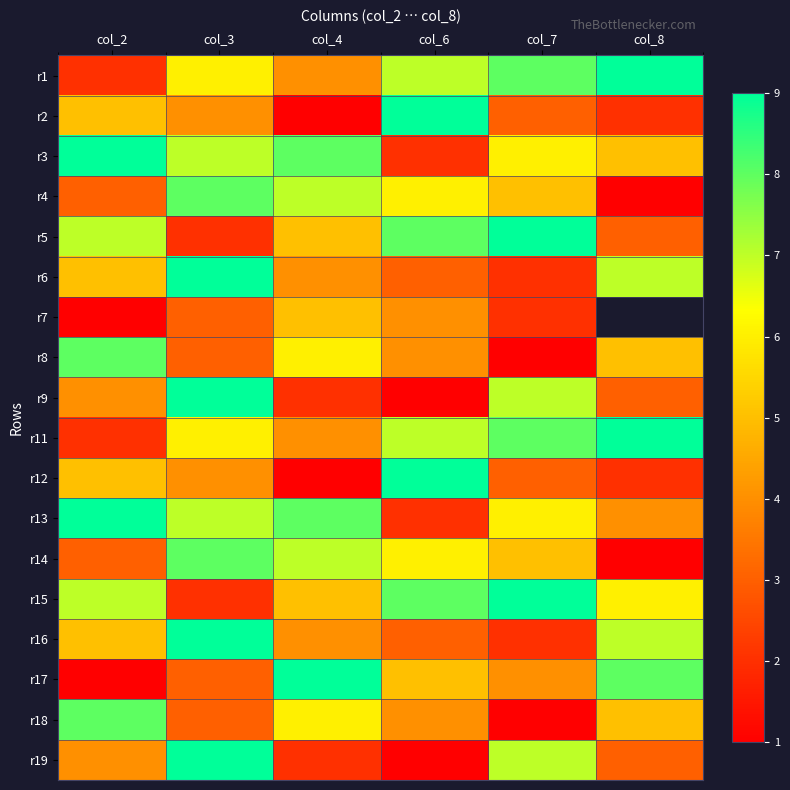

True or false: r2 has a value of 0.8 at col_7.

False